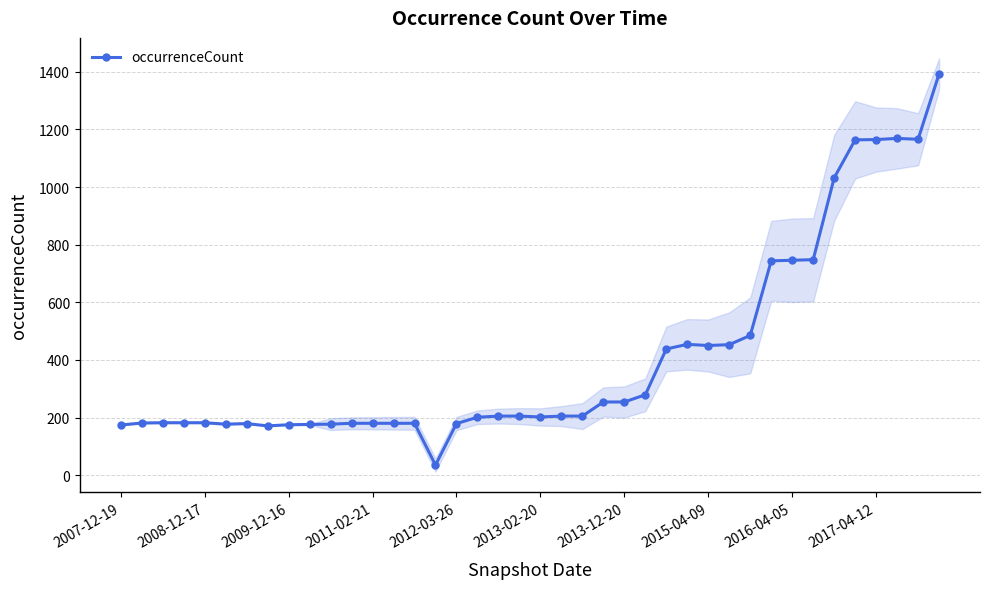

Count the number of categories in the chart.

40